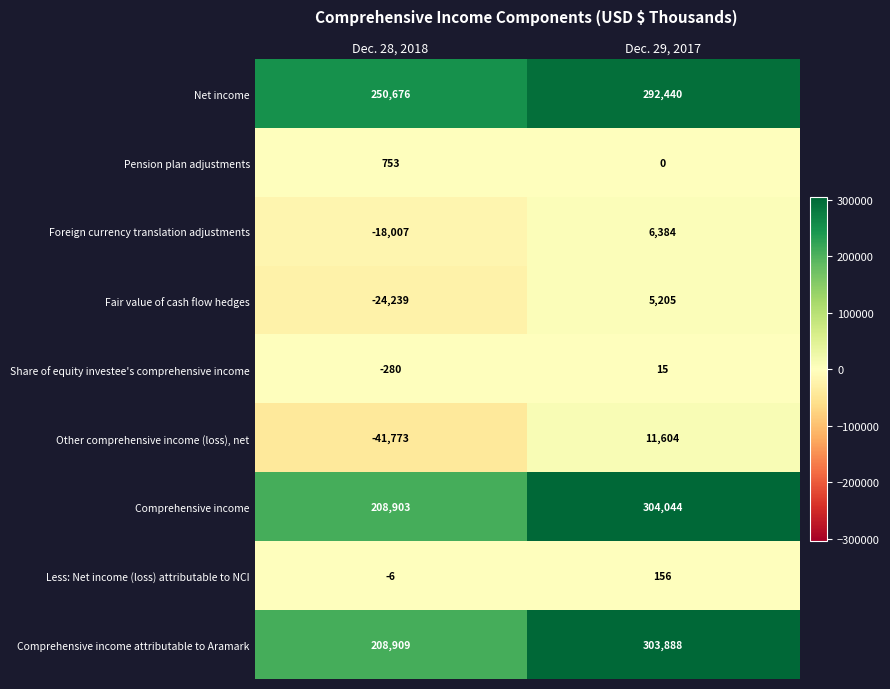

Rank the categories by Comprehensive income value from lowest to highest.

Dec. 28, 2018, Dec. 29, 2017